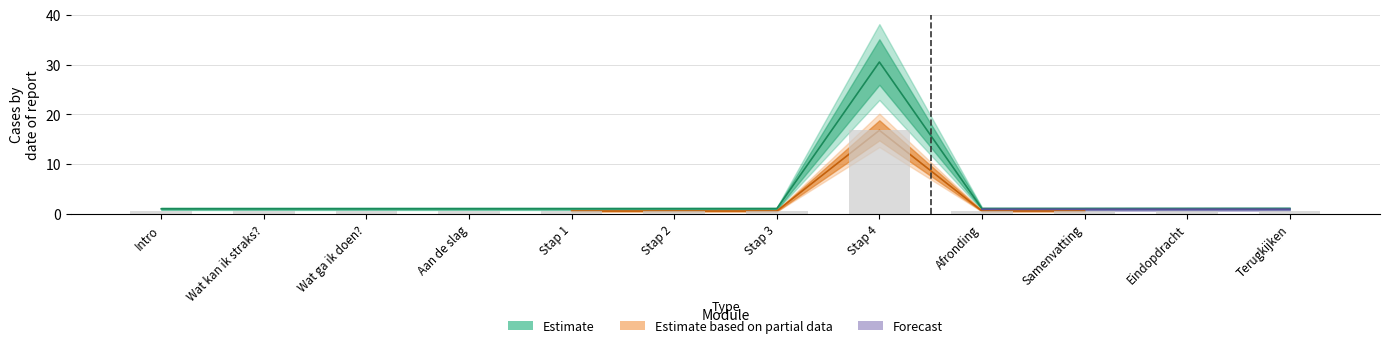

What is the total value across all series at Stap 1?

1.6